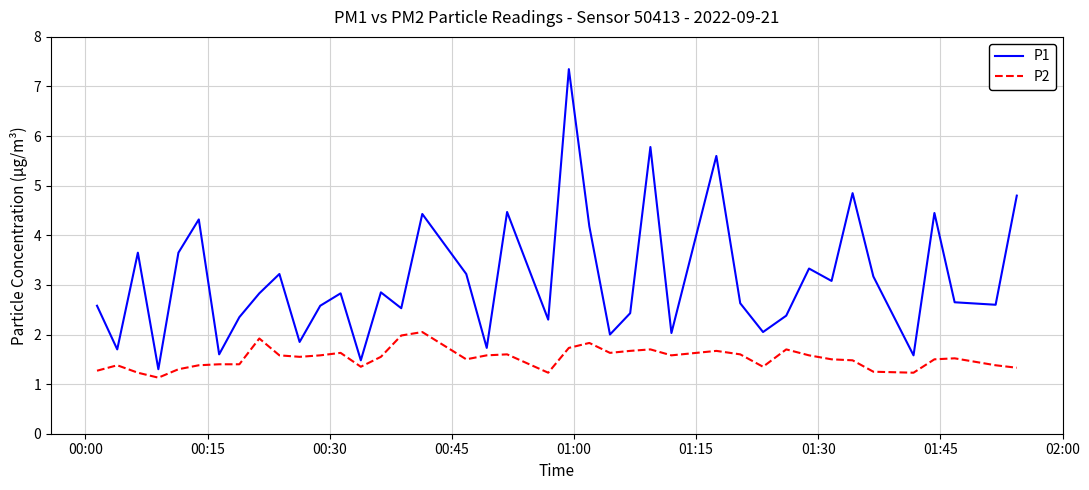

What is the lowest value of the P2 series?

1.1